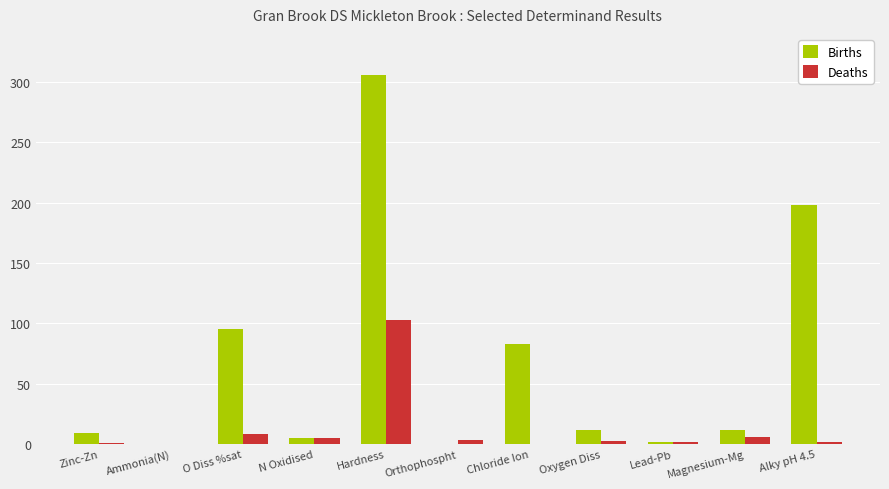

The Births series shows 8.8 at Zinc-Zn. True or false?

True